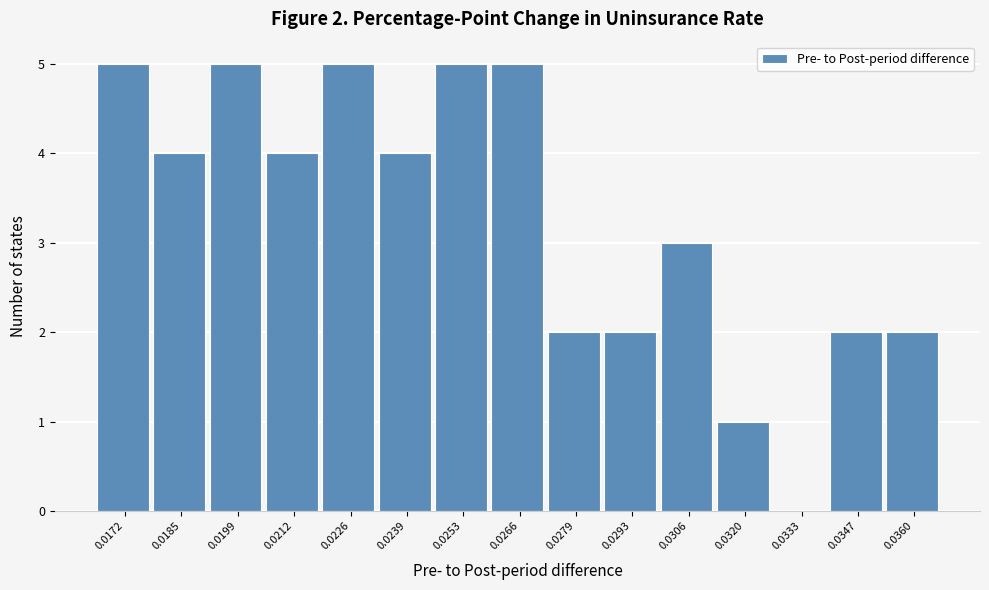

Reading right to left, extract all data points from this chart.

0.0360=2	0.0347=2	0.0333=0	0.0320=1	0.0306=3	0.0293=2	0.0279=2	0.0266=5	0.0253=5	0.0239=4	0.0226=5	0.0212=4	0.0199=5	0.0185=4	0.0172=5